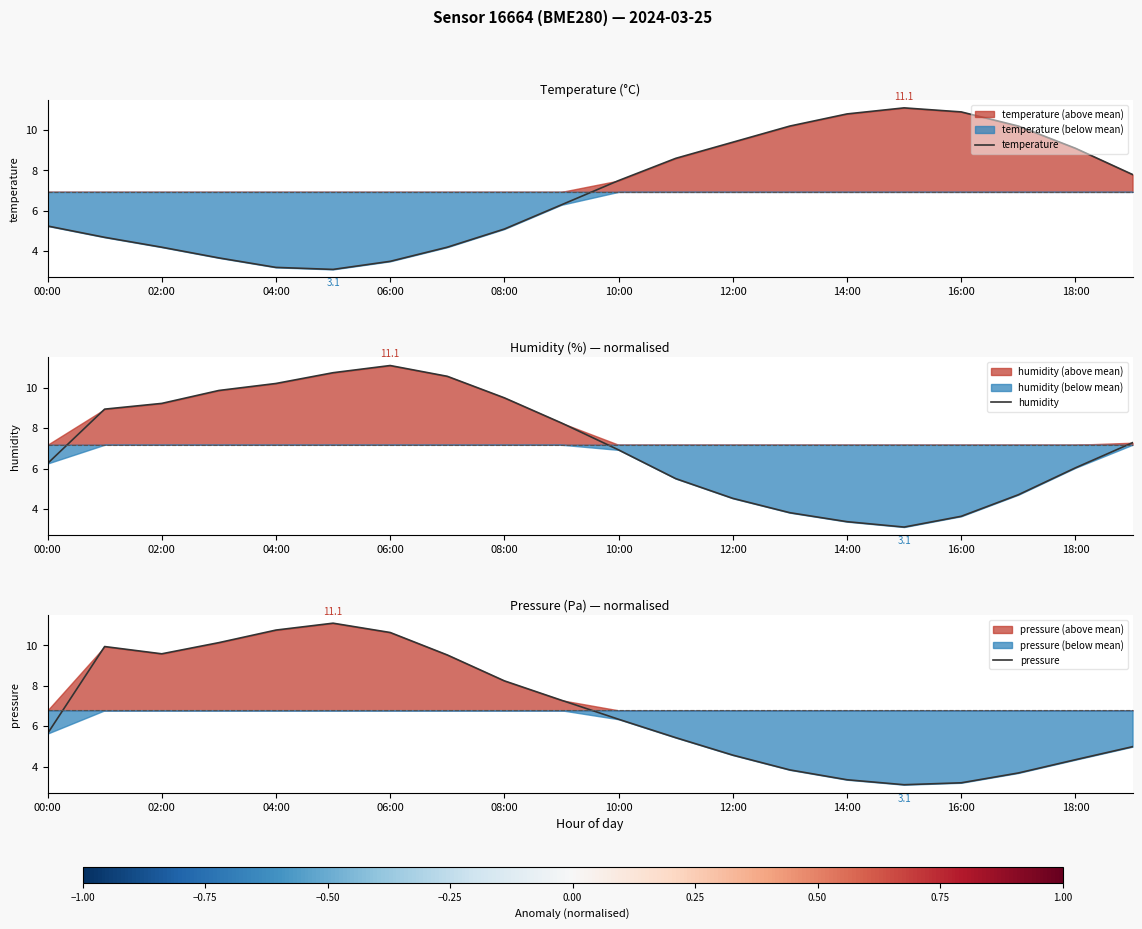

The value of temperature at 12:00 is 16.2. True or false?

False